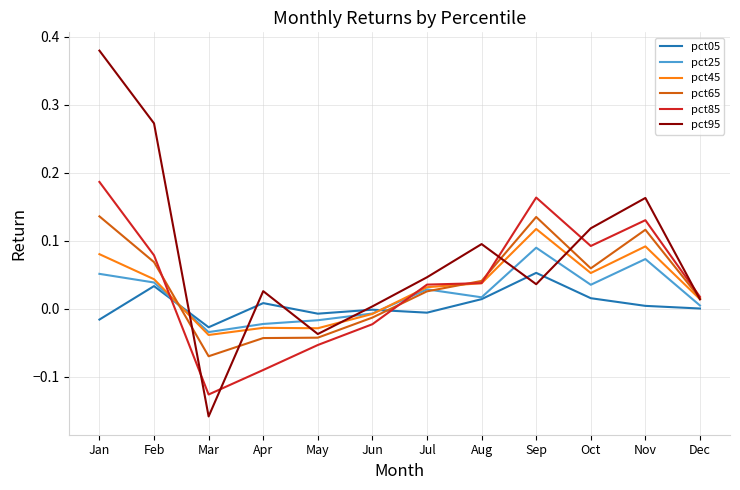

Which series has the largest total across all categories?

pct95